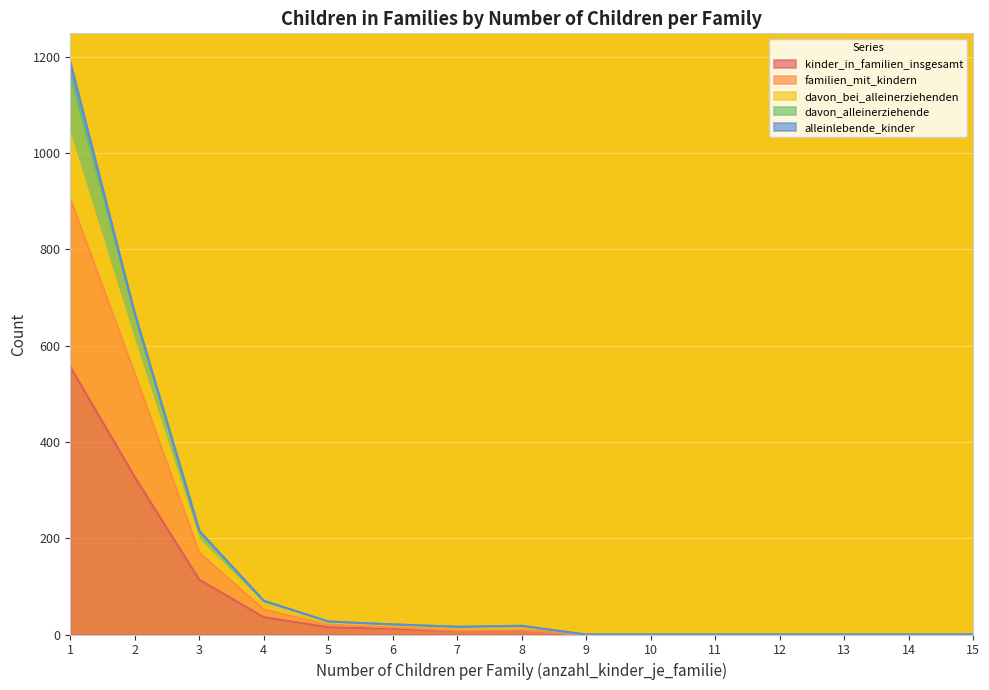

Which has a higher value, 1 or 11?

1